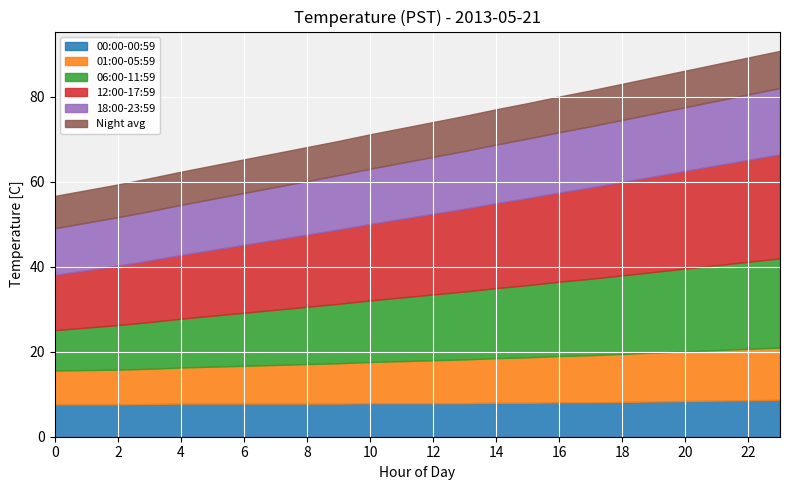

What is the average value of the 06:00-11:59 series?

15.2